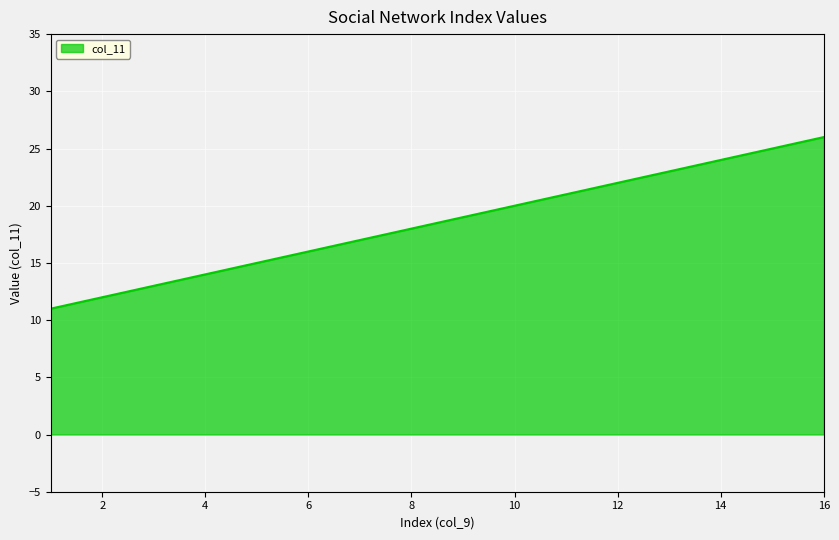

What is the minimum value shown in the chart?

11